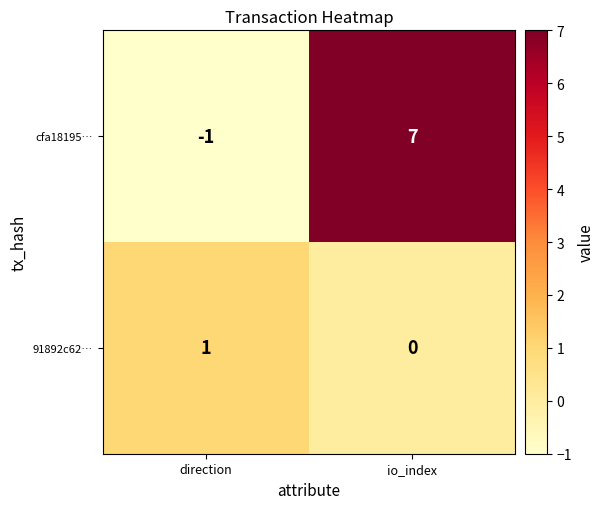

What is the difference between the maximum and minimum values in the cfa18195… series?

8